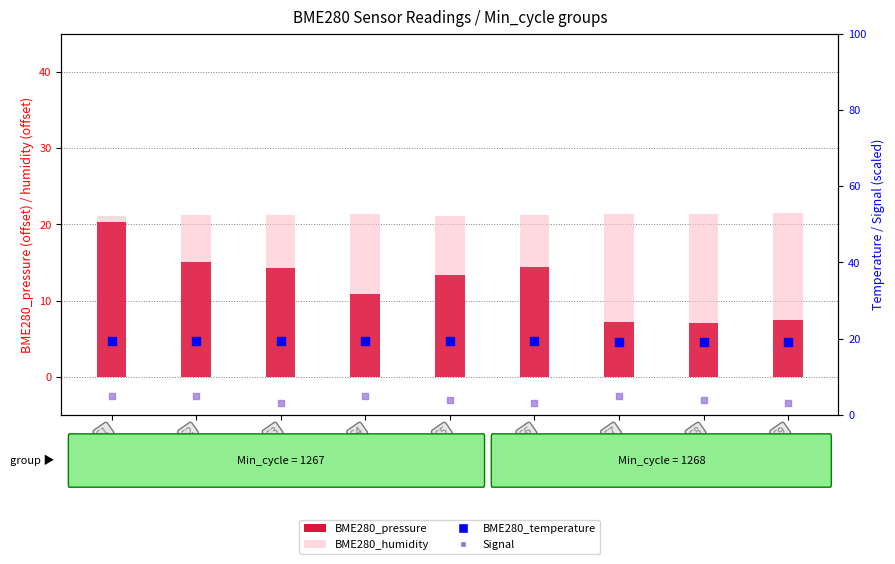

Which series has the largest total across all categories?

BME280_humidity (offset)